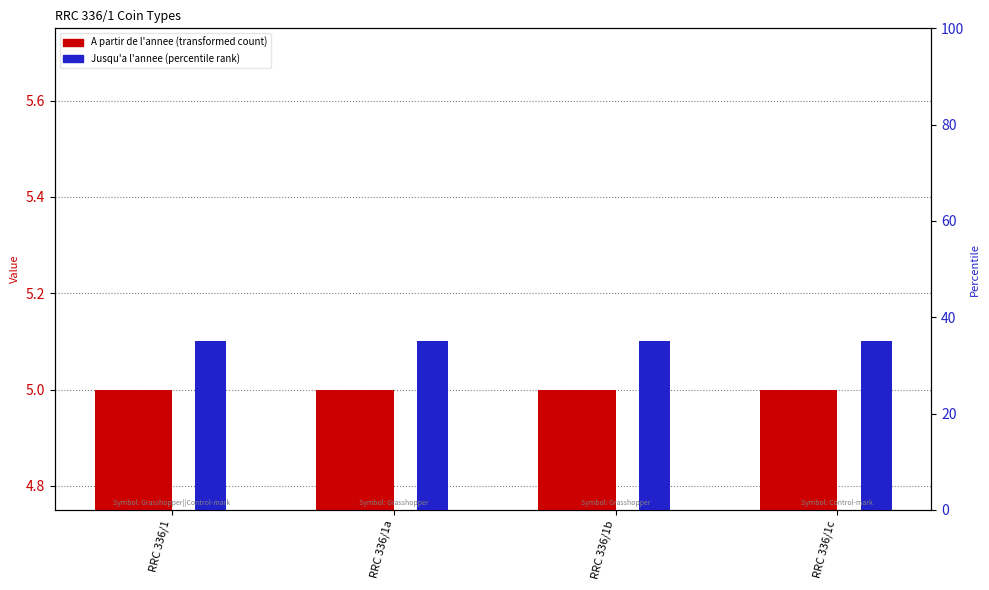

Reading left to right, transcribe all the data shown in this chart.

A partir de l'annee: RRC 336/1=5.0	RRC 336/1a=5.0	RRC 336/1b=5.0	RRC 336/1c=5.0
Jusqu'a l'annee: RRC 336/1=5.1	RRC 336/1a=5.1	RRC 336/1b=5.1	RRC 336/1c=5.1